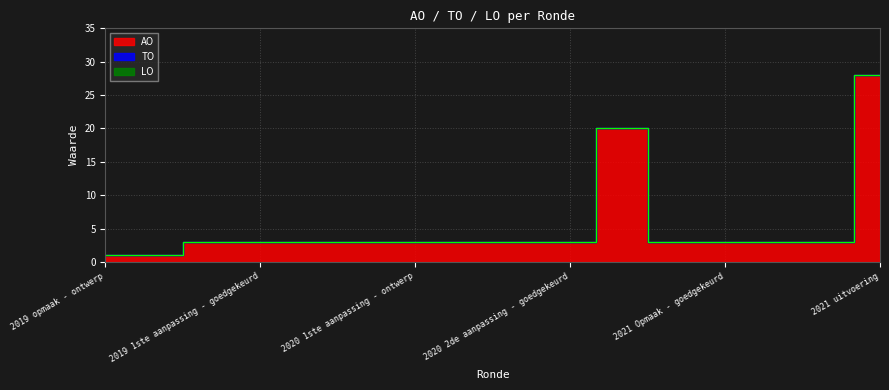

True or false: AO has a value of 3 at 2020 2de aanpassing - goedgekeurd.

True